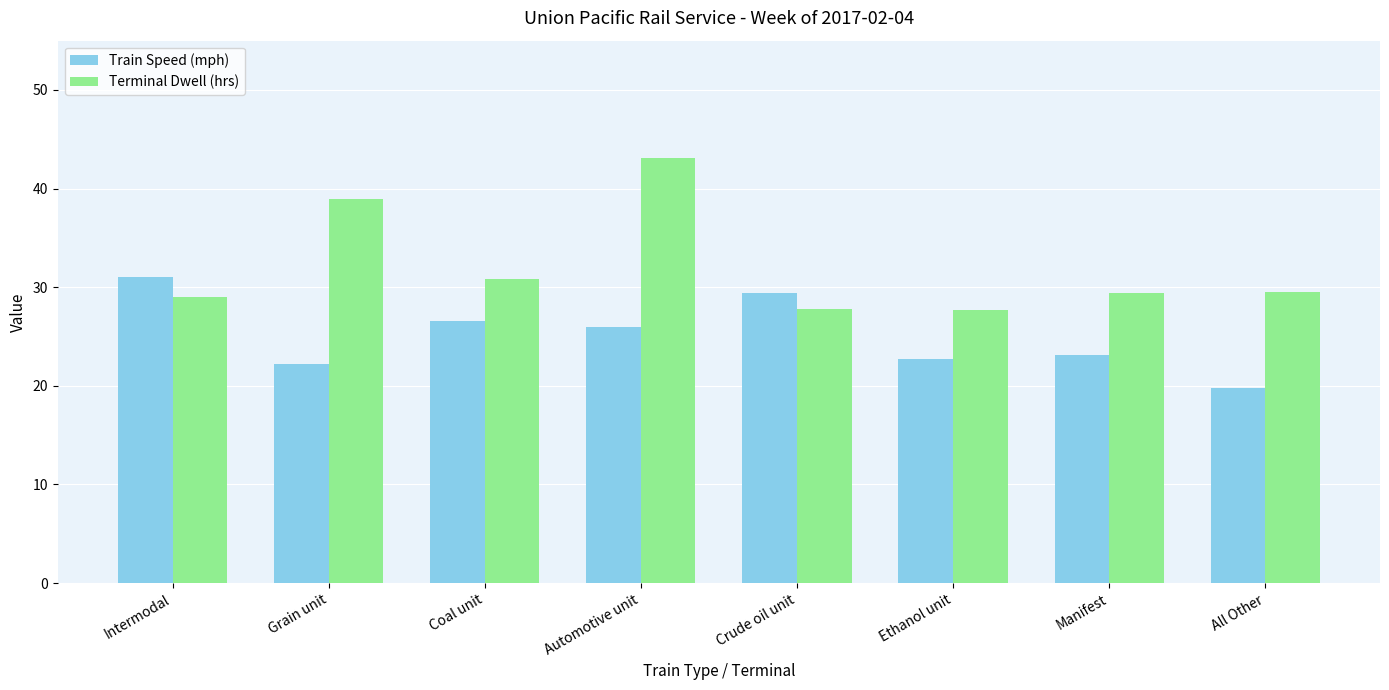

What is the approximate value of Train Speed (mph) at Automotive unit?

26.0